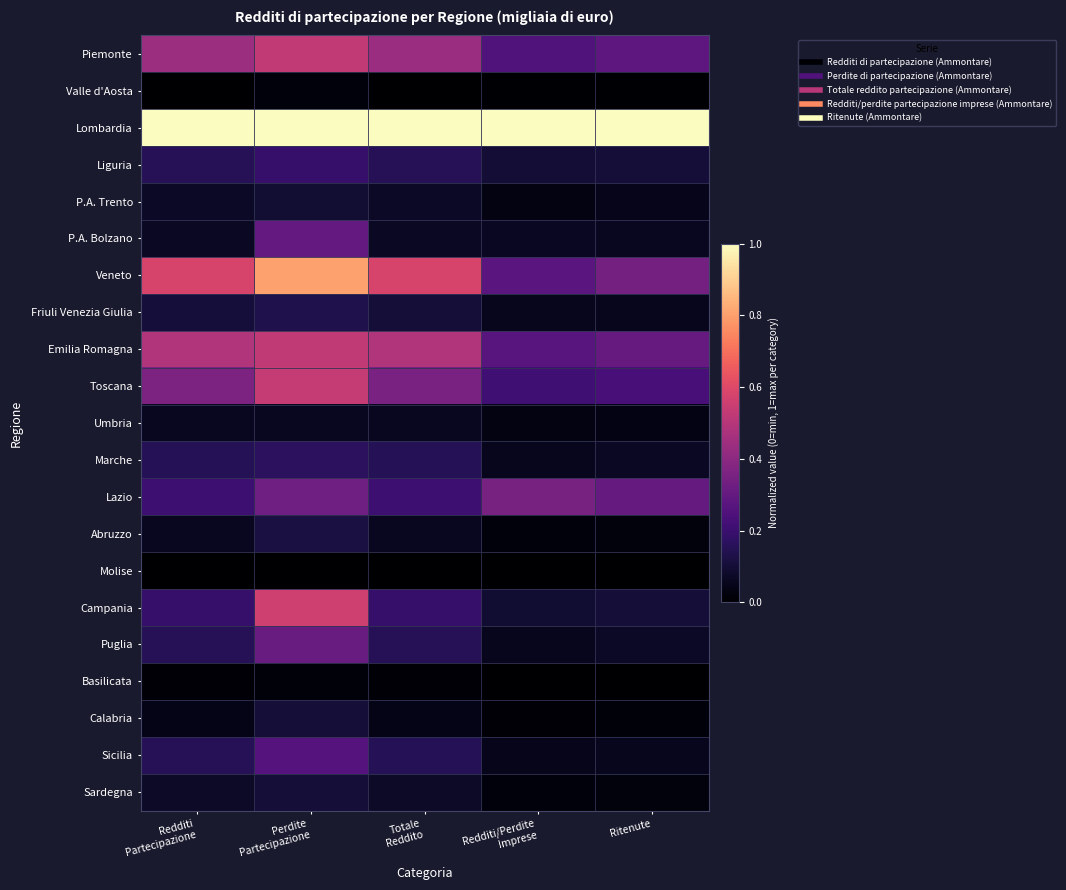

What is the total value across all series at Ritenute?

3.2